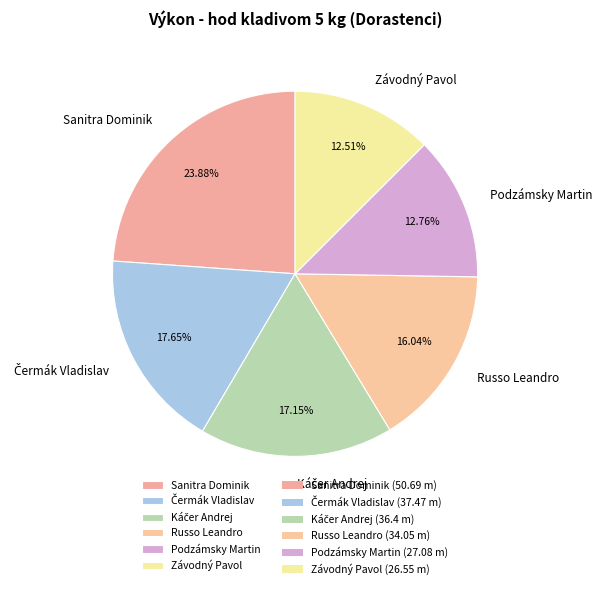

Does any single category account for the majority?

No